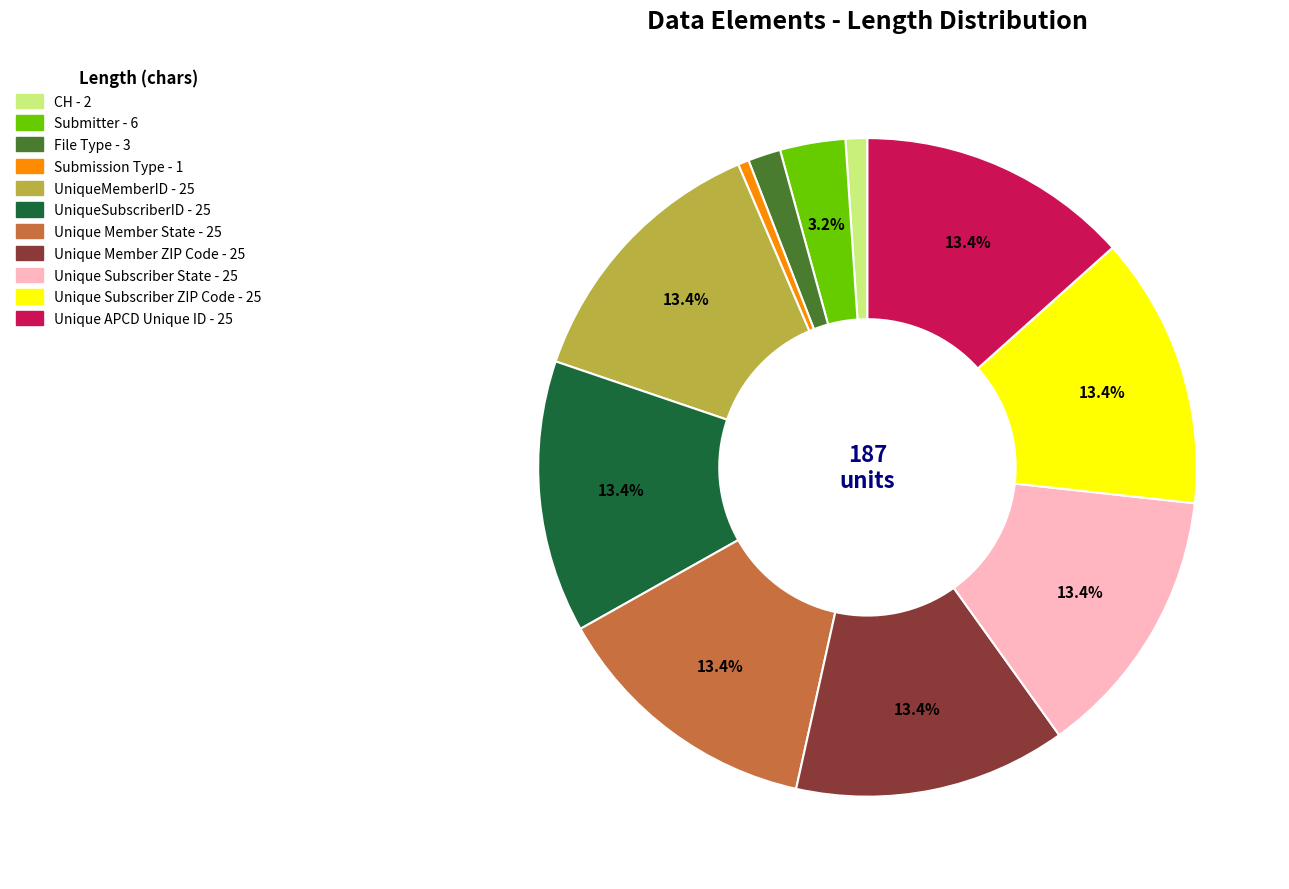

Which category has the smallest portion of the pie?

Submission Type